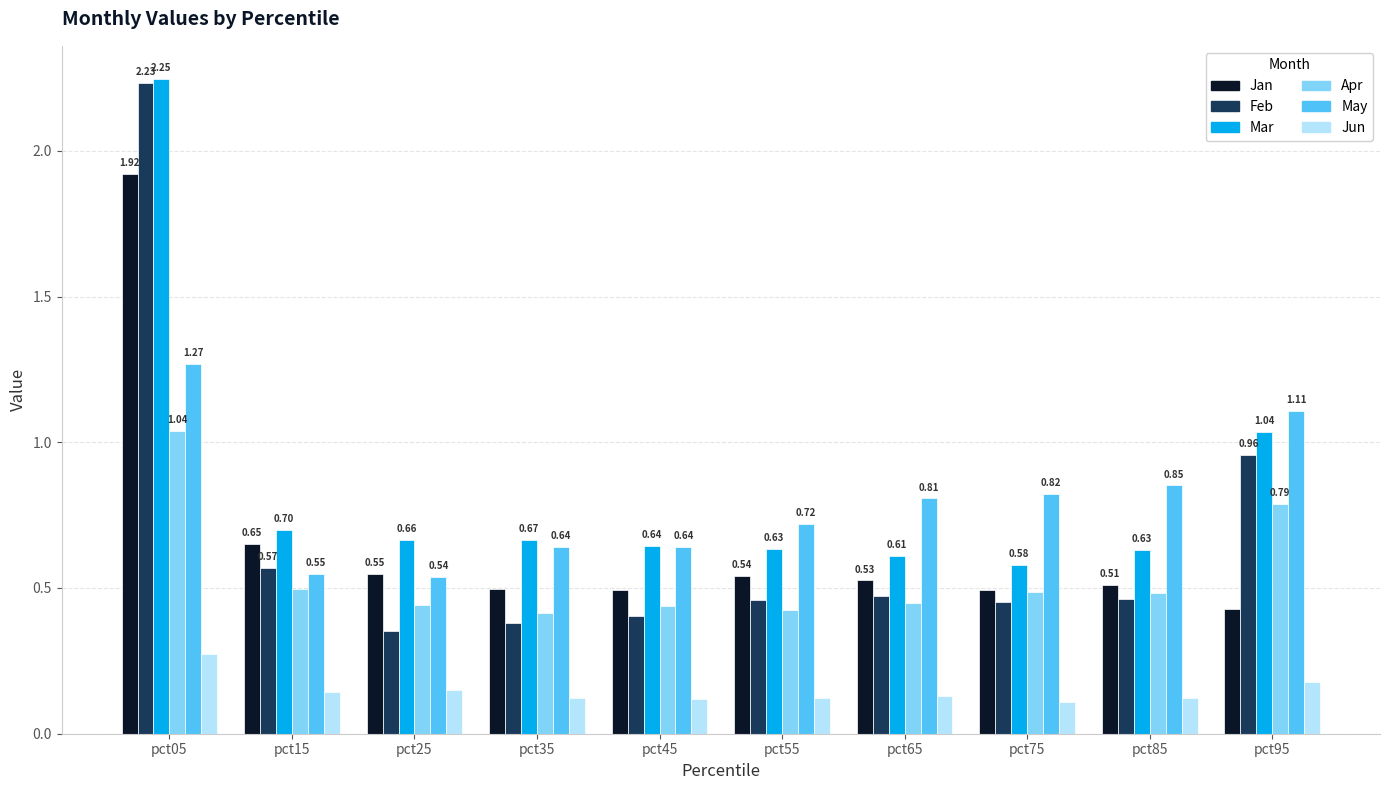

At how many categories does at least one series exceed 0?

10